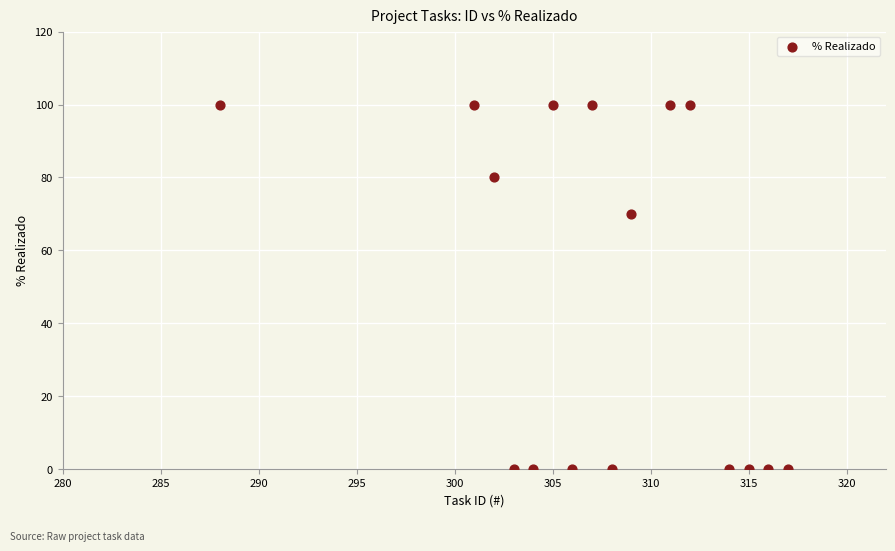

What Y value in the scatter plot is closest to 50?

70